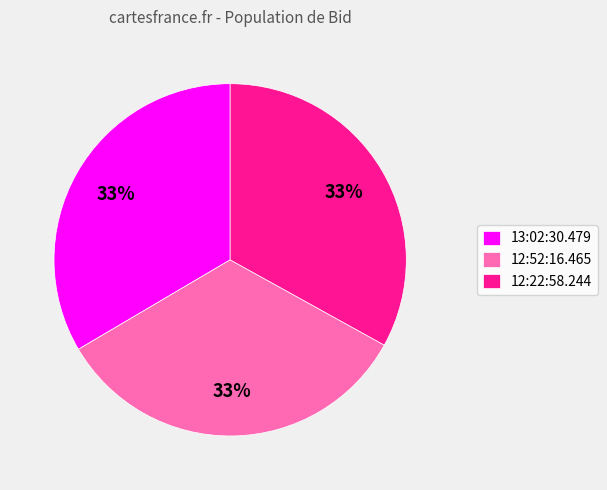

How many slices are in this pie chart?

3